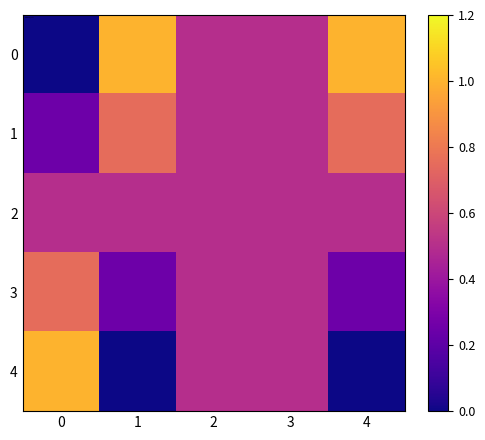

Between 1 and 4, which series saw the biggest shift?

row_0